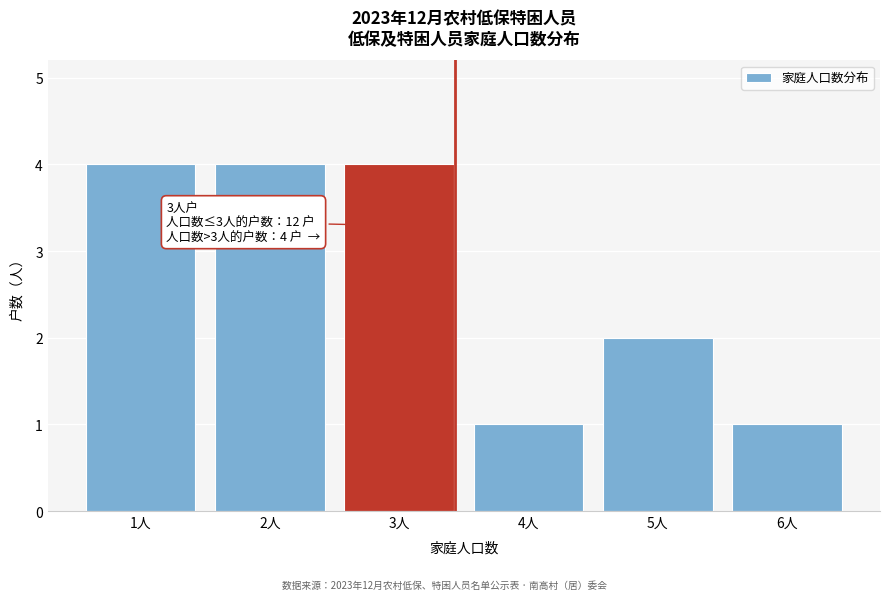

Reading left to right, extract all data points from this chart.

1人=4	2人=4	3人=4	4人=1	5人=2	6人=1